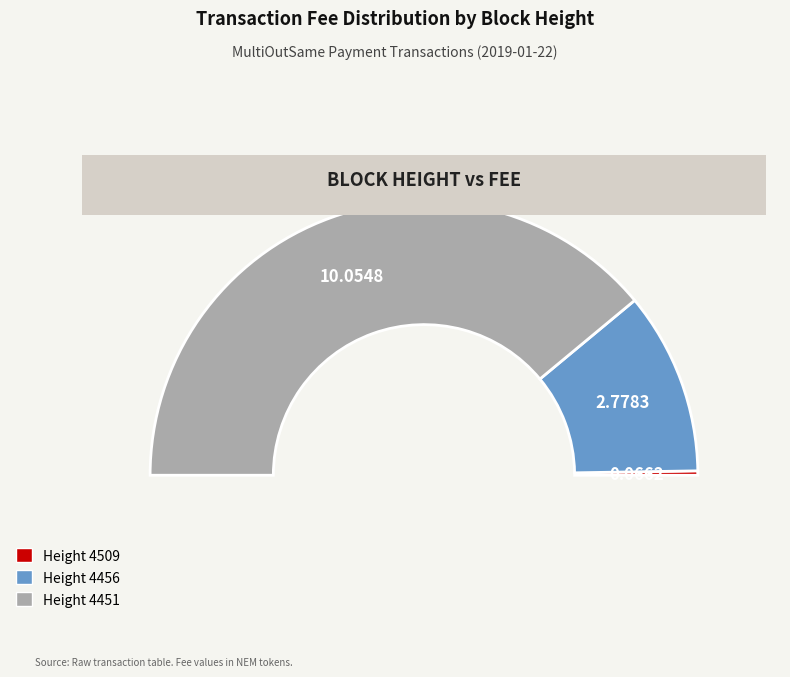

What percentage do 4456 and 4451 together represent?

99.5%